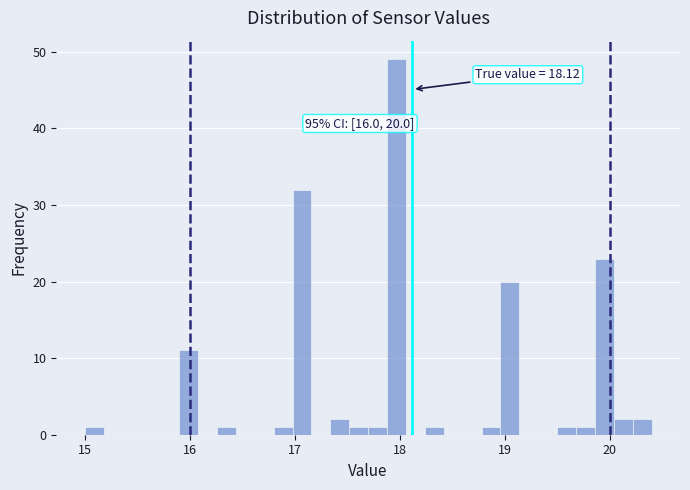

Read against the x-axis, roughly where is the centre of the tallest bar?

18.0